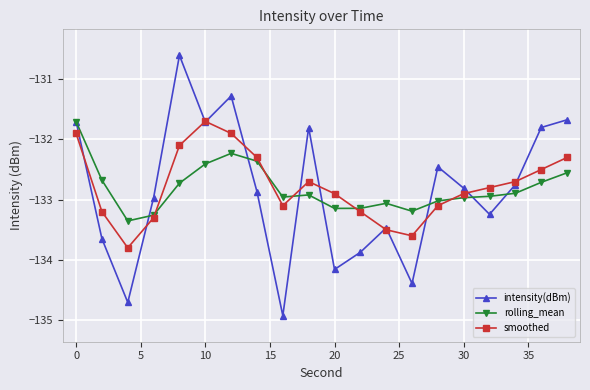

True or false: intensity(dBm) has more than 0 points higher than both neighbors.

True